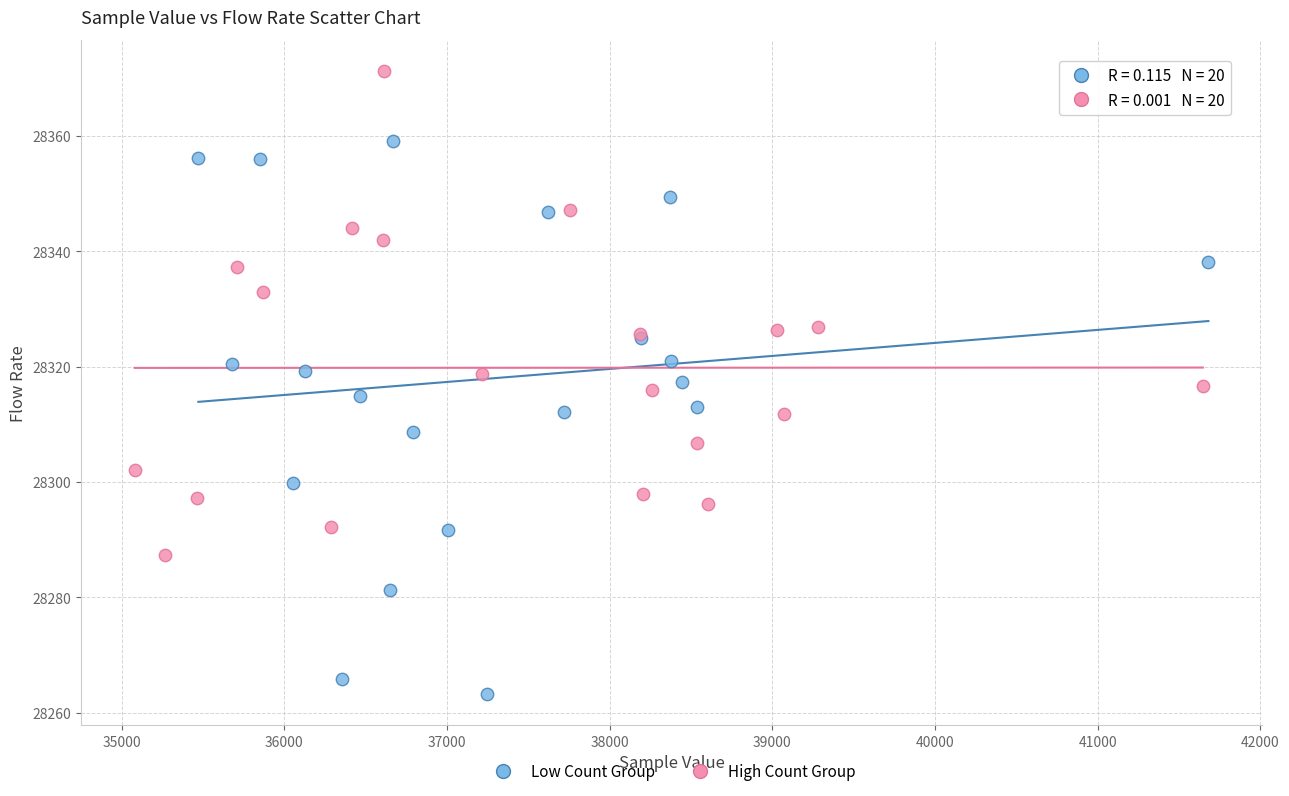

Which series has the largest Y range (max minus min)?

Low Count Group